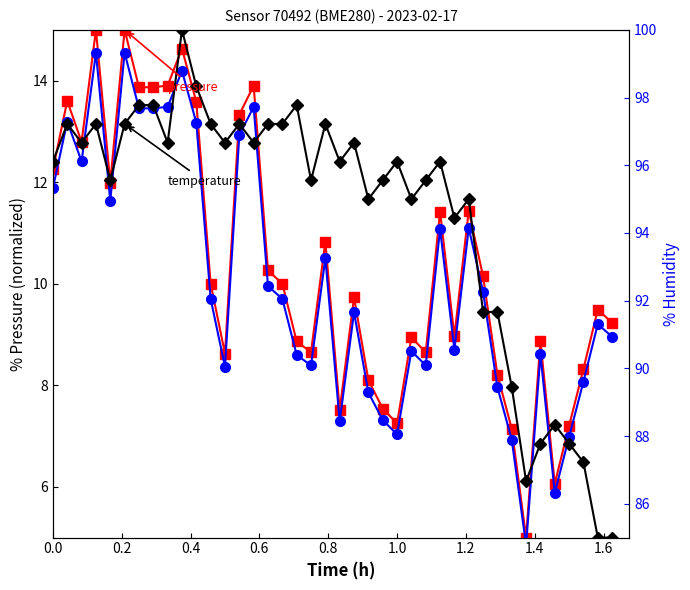

How many interior local valleys does the temperature series have?

11